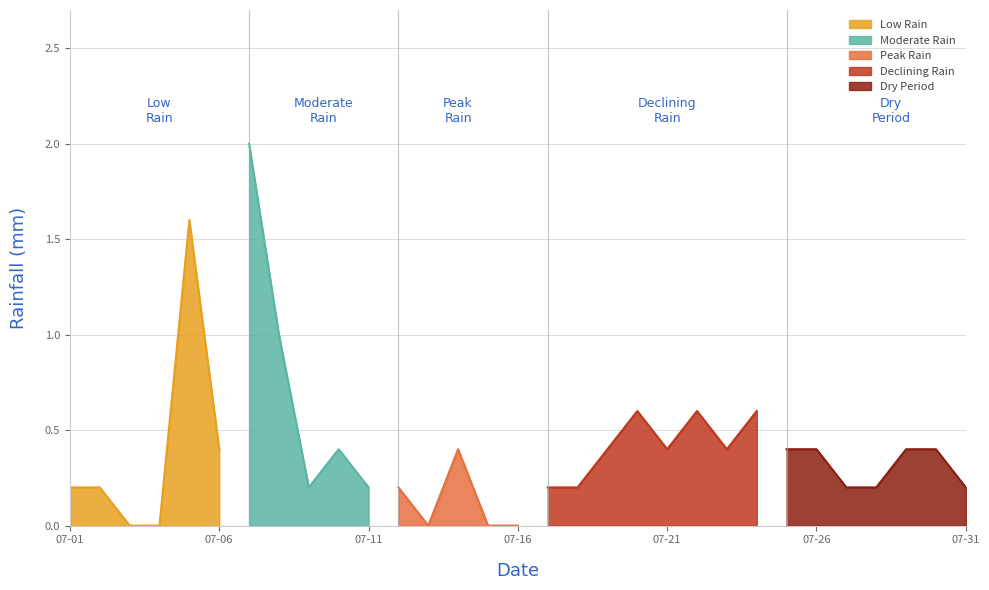

Does the chart display data point markers on the line(s)?

No